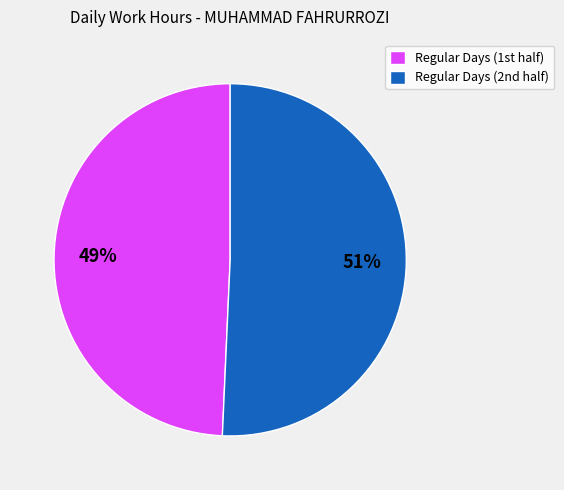

Which slice is the smallest?

Regular Days (1st half)